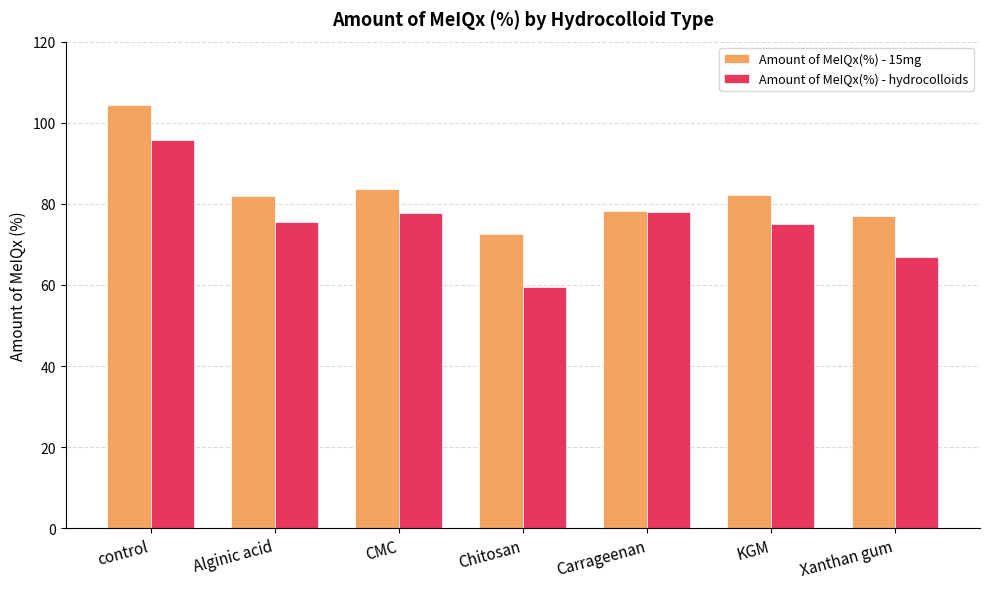

What are all the series names shown in the legend?

Amount of MeIQx(%) - 15mg, Amount of MeIQx(%) - hydrocolloids